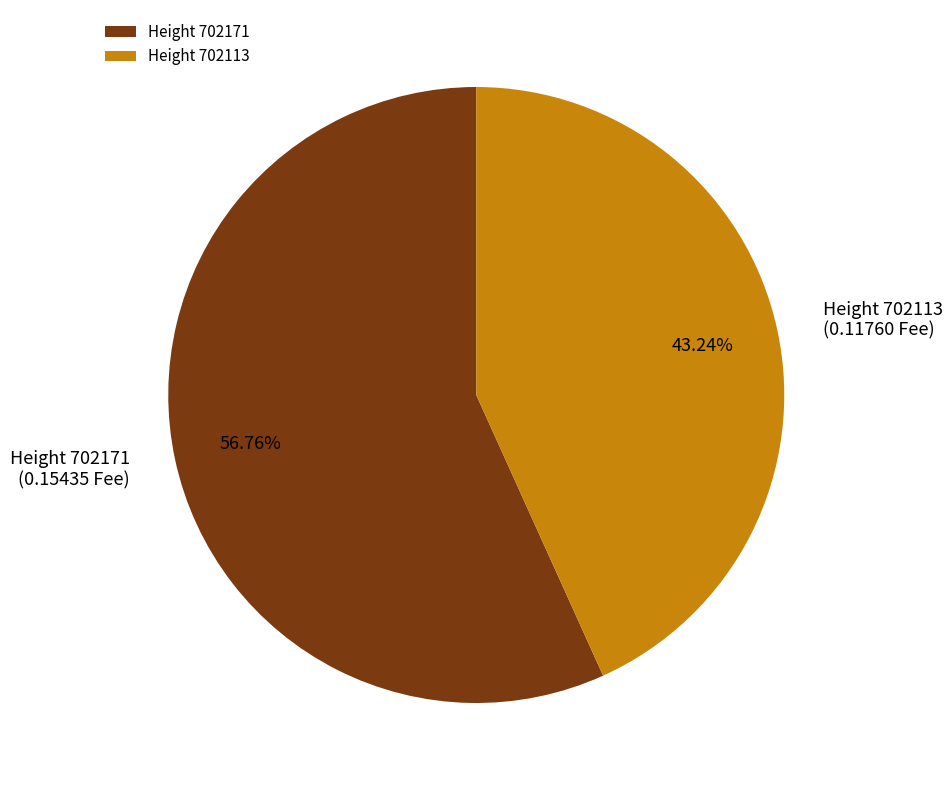

Combined, do Height 702171 and Height 702113 account for over 50%?

Yes